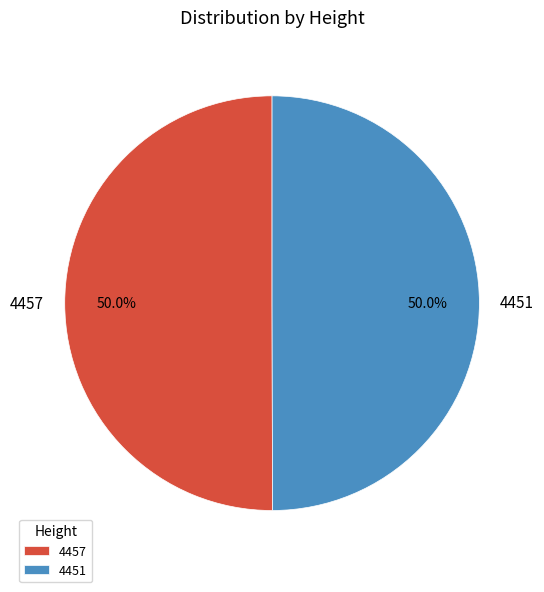

How many segments does this pie chart have?

2